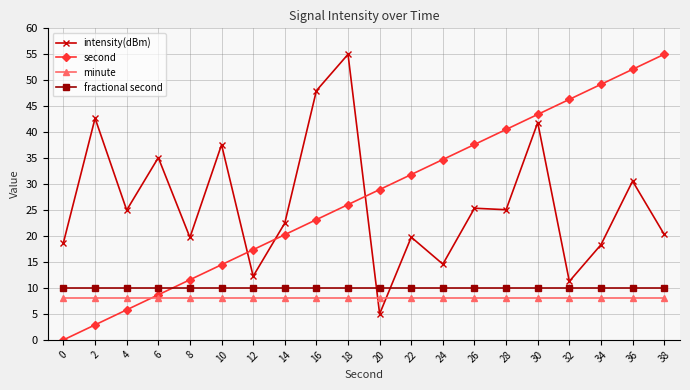

What is the spread (max minus min) of values at 22?

23.8